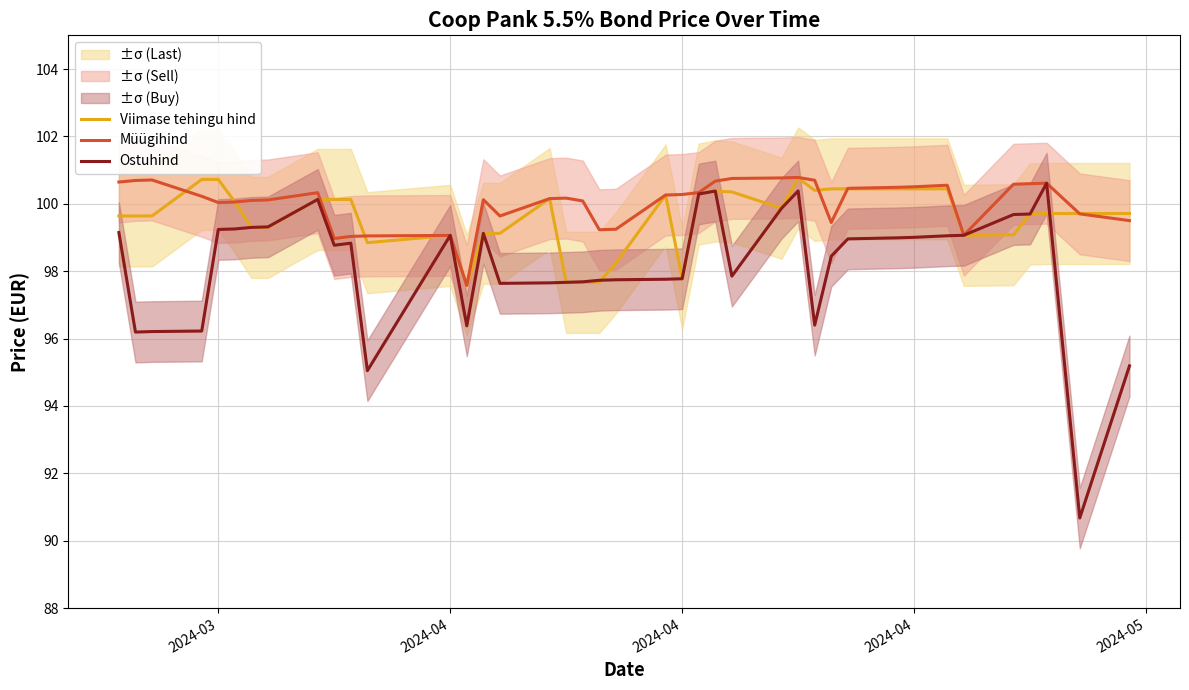

List the series in order of their peak value, lowest first.

Ostuhind, Viimase tehingu hind, Müügihind